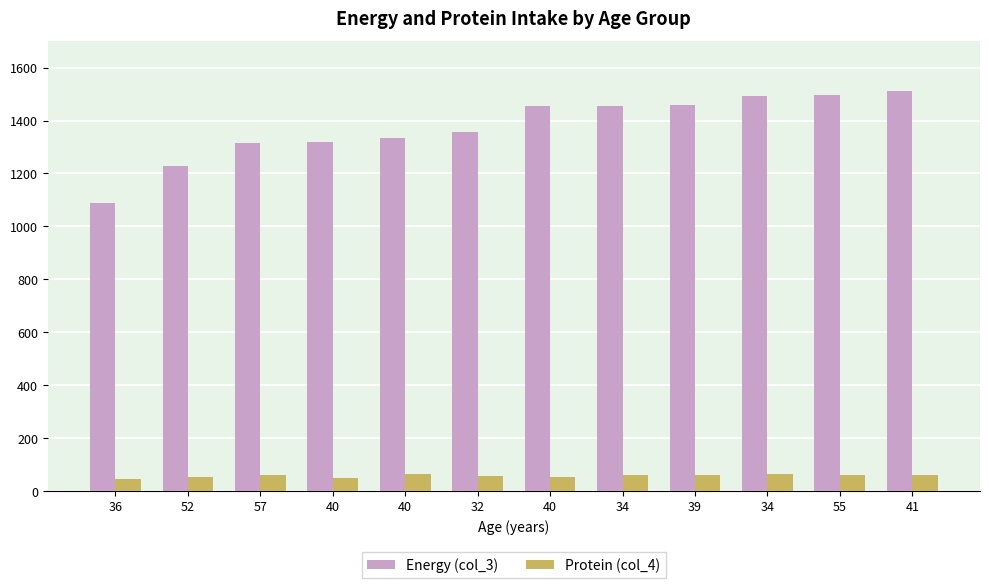

List the labels in order of Energy (col_3) value, largest first.

41, 55, 34, 39, 34, 40, 32, 40, 40, 57, 52, 36